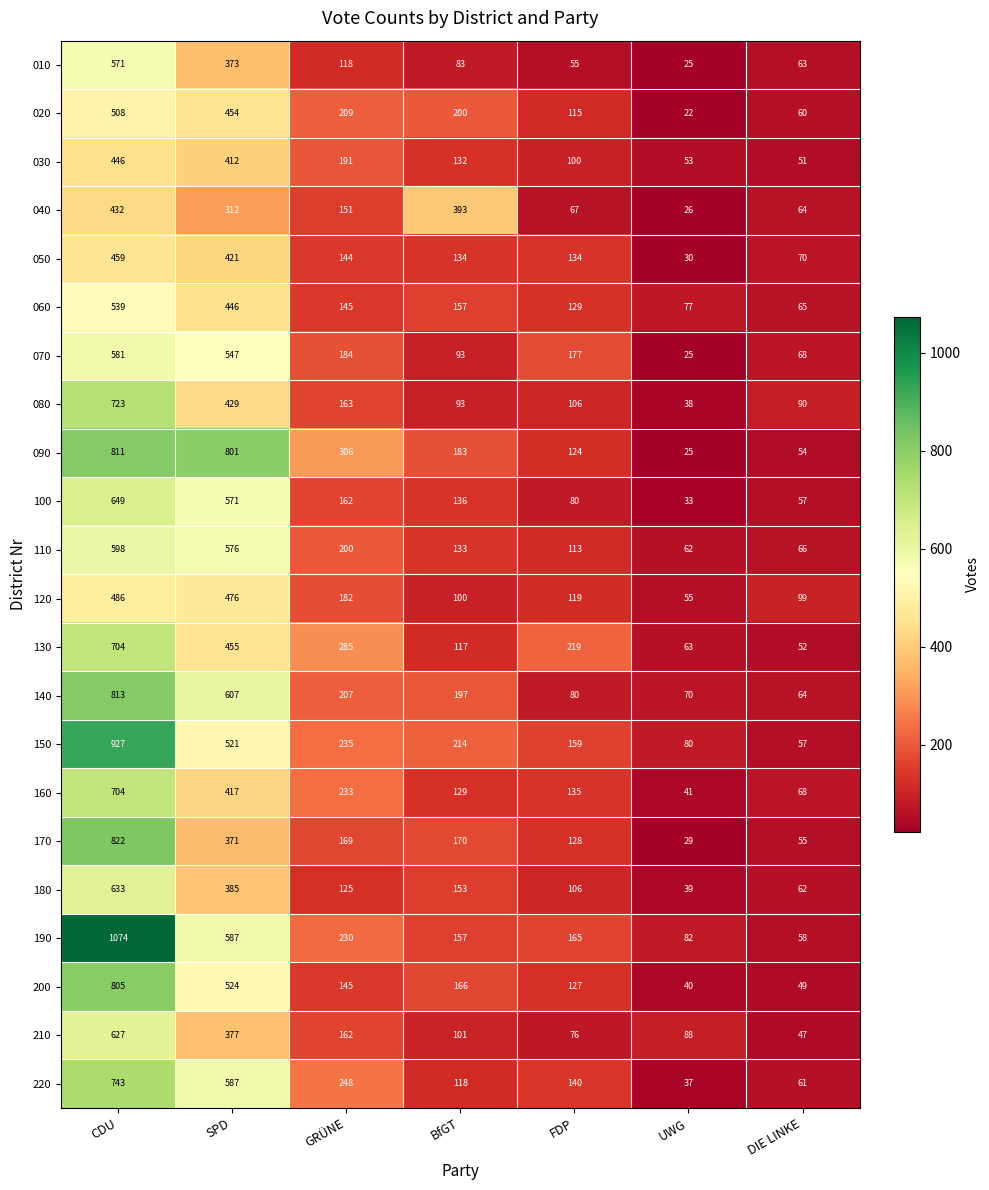

What is the difference between the 120 values at BfGT and GRÜNE?

82